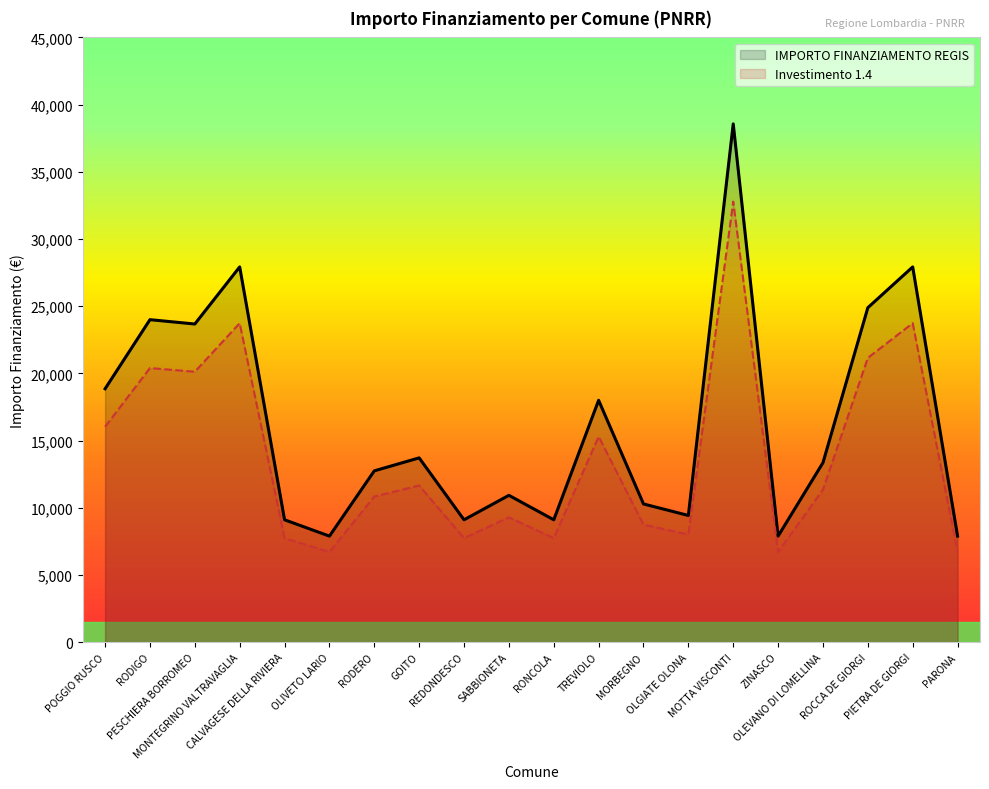

True or false: Investimento 1.4 has more than 1 interior local peaks.

True